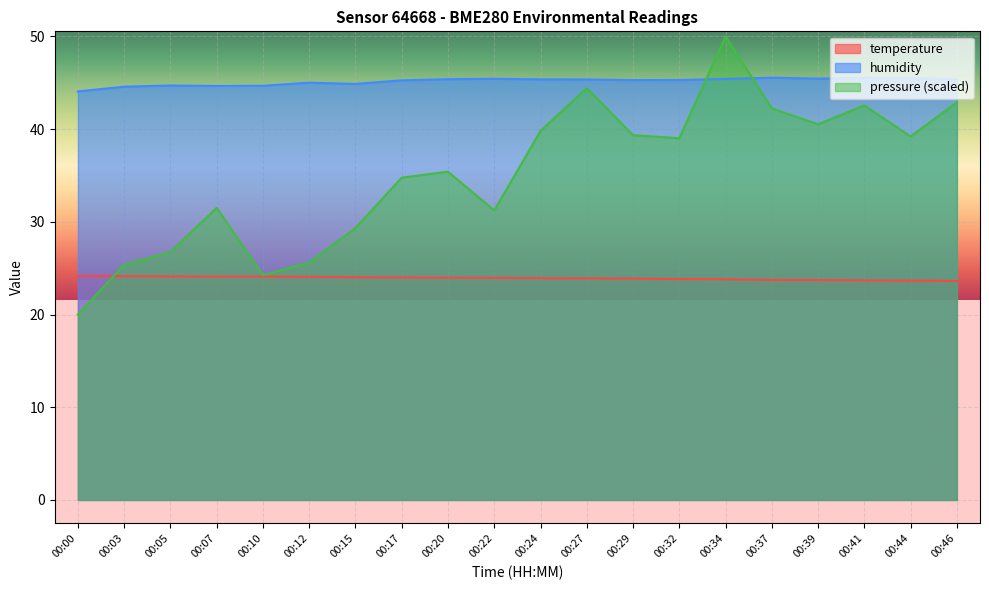

List the labels in order of temperature value, smallest first.

00:46, 00:44, 00:41, 00:39, 00:37, 00:34, 00:32, 00:29, 00:27, 00:24, 00:22, 00:20, 00:17, 00:15, 00:12, 00:10, 00:07, 00:05, 00:03, 00:00